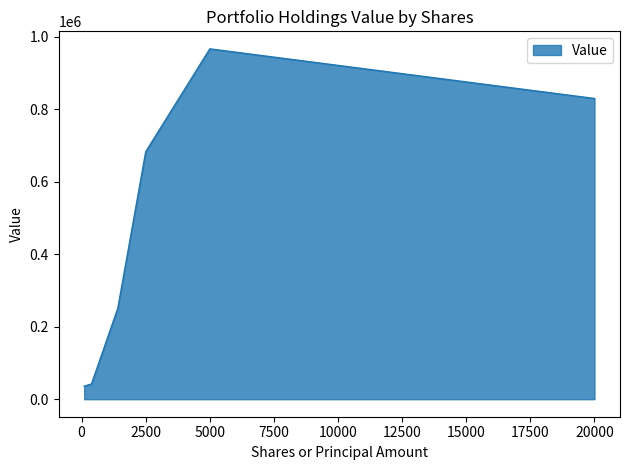

What is the minimum value shown in the chart?

36000